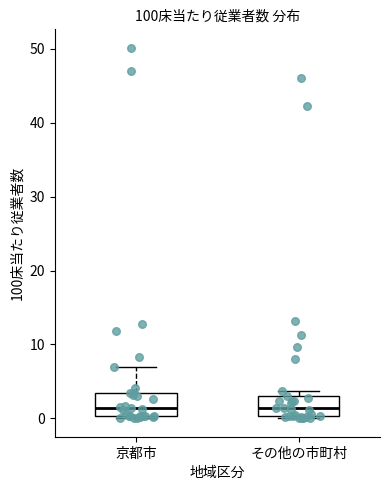

Where is the upper edge of the box for その他の市町村 on the y-axis? The values are not printed on the chart, so give them approximately, as read against the axis.

3